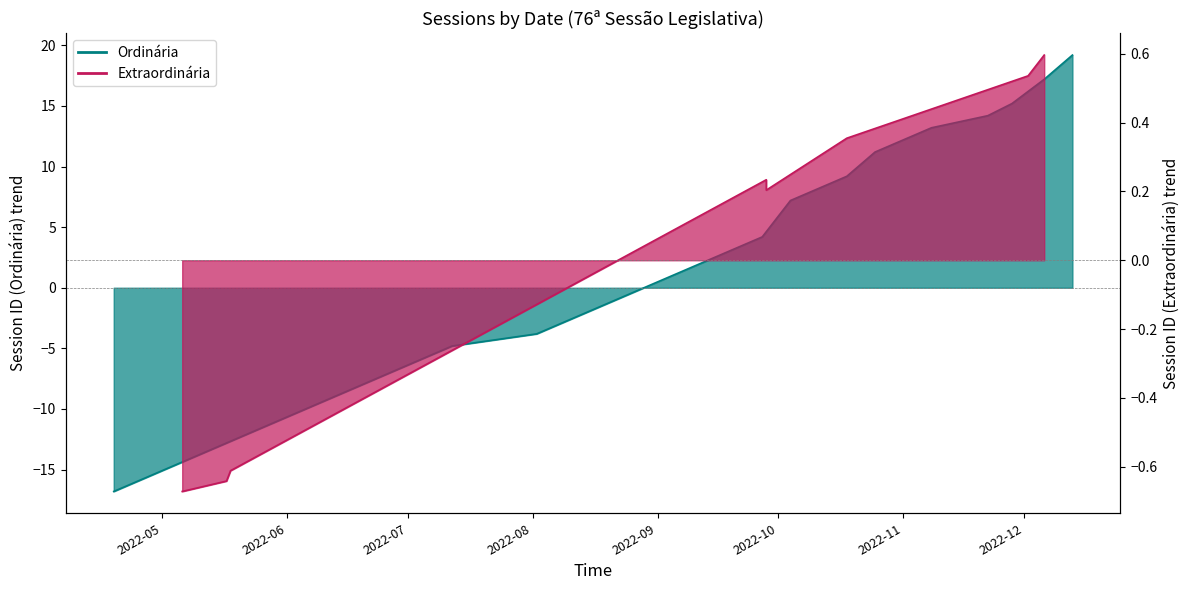

How many positive values are there?

15